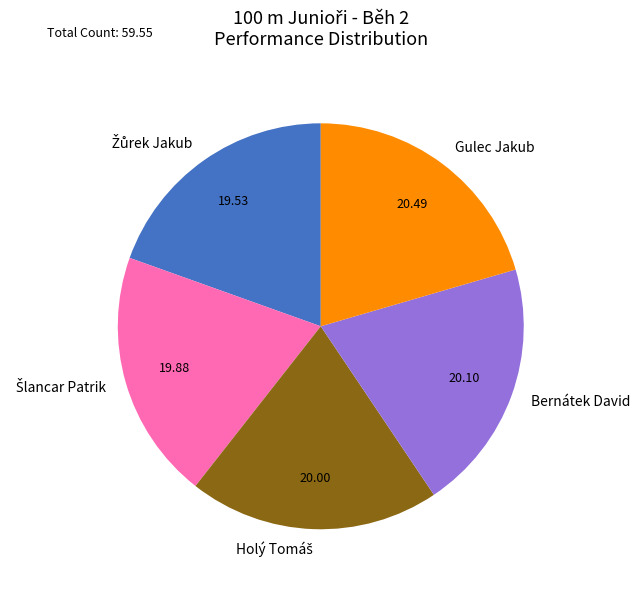

Is there a majority slice in this chart?

No